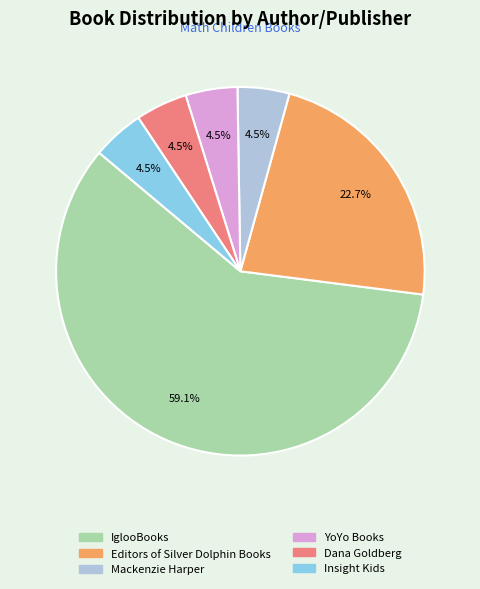

What is the largest slice in the pie chart?

IglooBooks